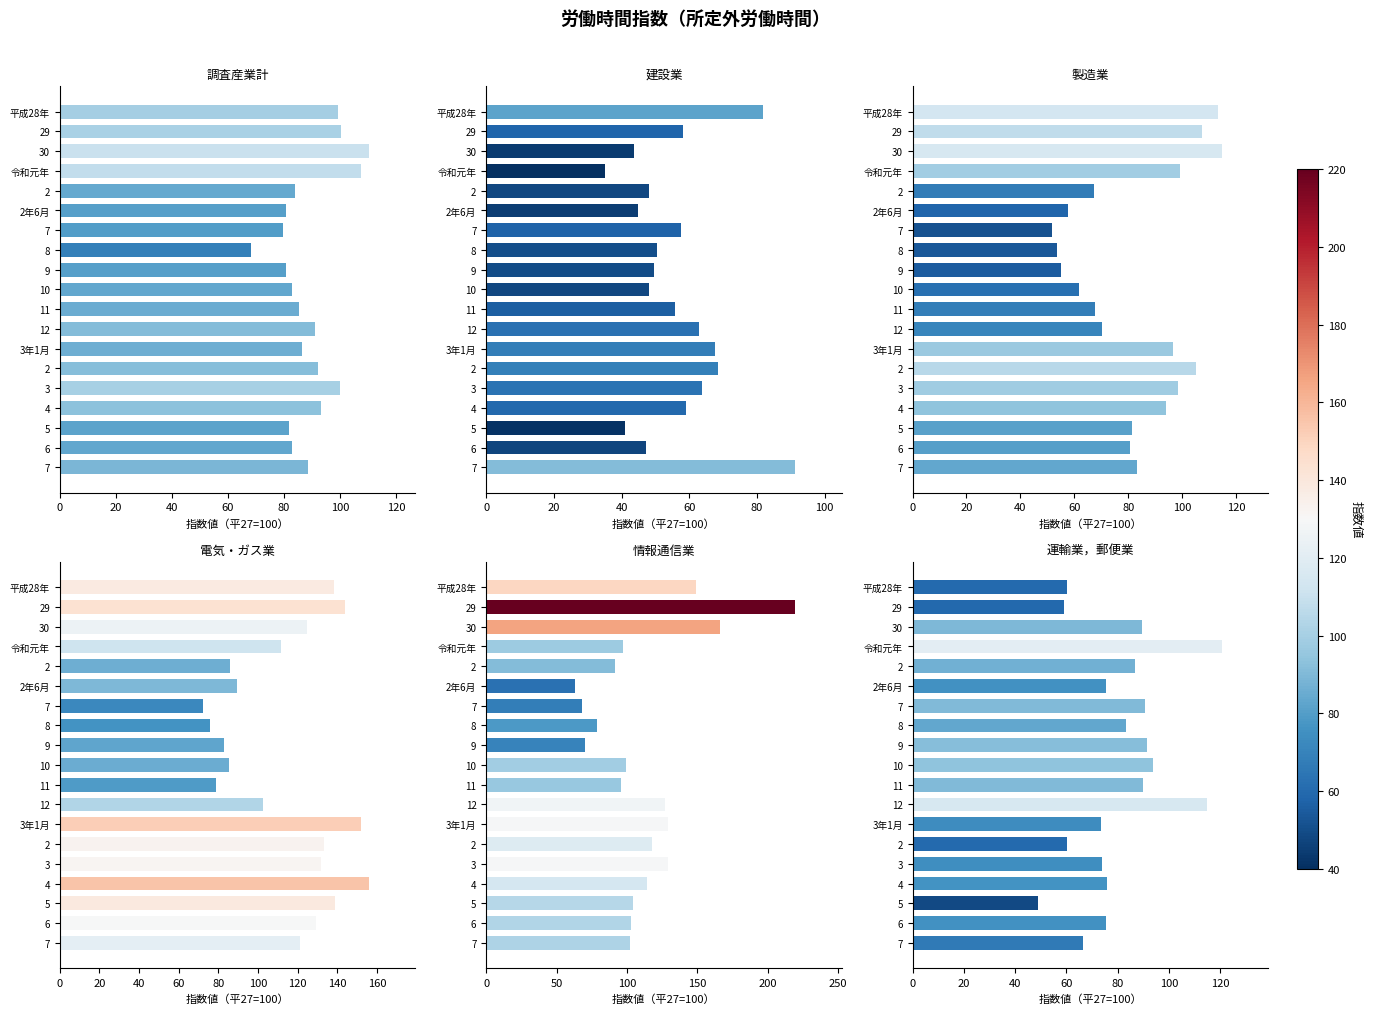

Reading left to right, list all the values displayed in this chart.

調査産業計: 99.2	100.5	110.3	107.6	83.9	80.7	79.5	68.2	80.7	83.0	85.2	90.9	86.4	92.0	100.0	93.2	81.8	83.0	88.6
建設業: 81.7	58.0	43.8	35.1	48.2	44.9	57.5	50.4	49.6	48.0	55.9	63.0	67.7	68.5	63.8	59.1	40.9	47.2	91.3
製造業: 113.4	107.4	114.6	99.0	67.1	57.6	51.7	53.4	55.1	61.9	67.8	70.3	96.6	105.1	98.3	94.1	81.4	80.5	83.1
電気・ガス業: 138.2	143.8	124.9	111.6	85.9	89.3	72.0	76.0	82.7	85.3	78.7	102.7	152.0	133.3	132.0	156.0	138.7	129.3	121.3
情報通信業: 149.2	219.6	166.1	97.5	91.2	62.9	68.0	78.4	70.1	99.0	95.9	126.8	128.9	117.5	128.9	114.4	104.1	103.1	102.1
運輸業，郵便業: 60.3	59.2	89.6	120.5	86.7	75.6	90.5	83.3	91.4	93.7	90.0	114.9	73.3	60.2	73.8	76.0	48.9	75.6	66.5